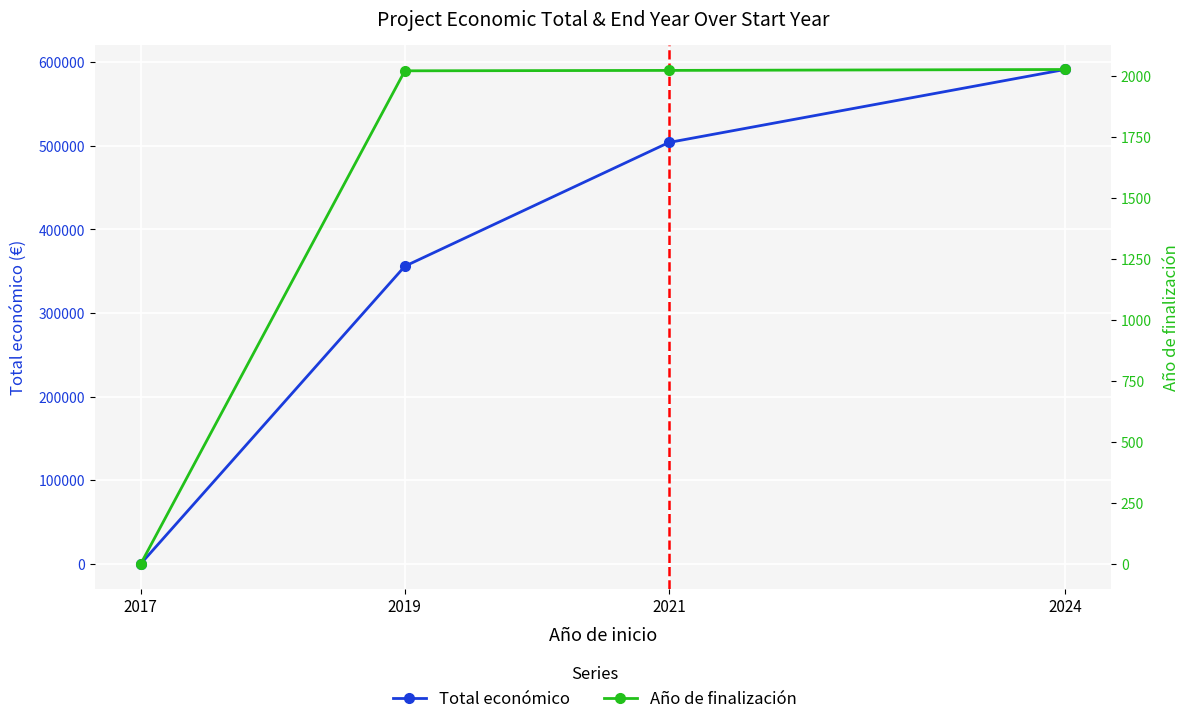

What is the value of the Total económico point at the 3rd from the left?

504040.3